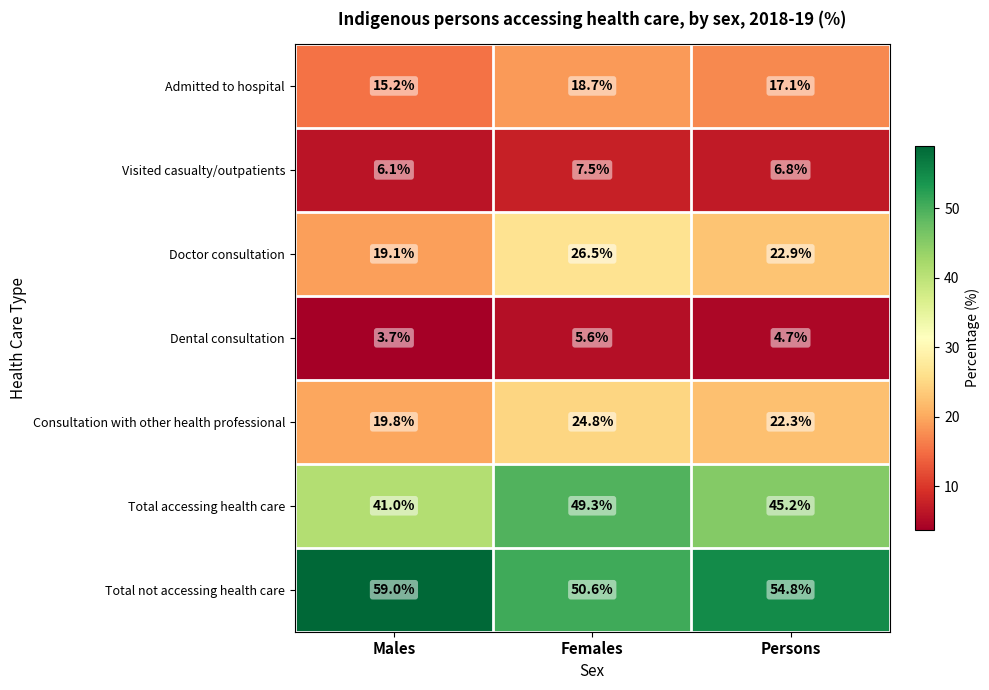

List the series in order of their peak value, lowest first.

Dental consultation, Visited casualty/outpatients, Admitted to hospital, Consultation with other health professional, Doctor consultation, Total accessing health care, Total not accessing health care